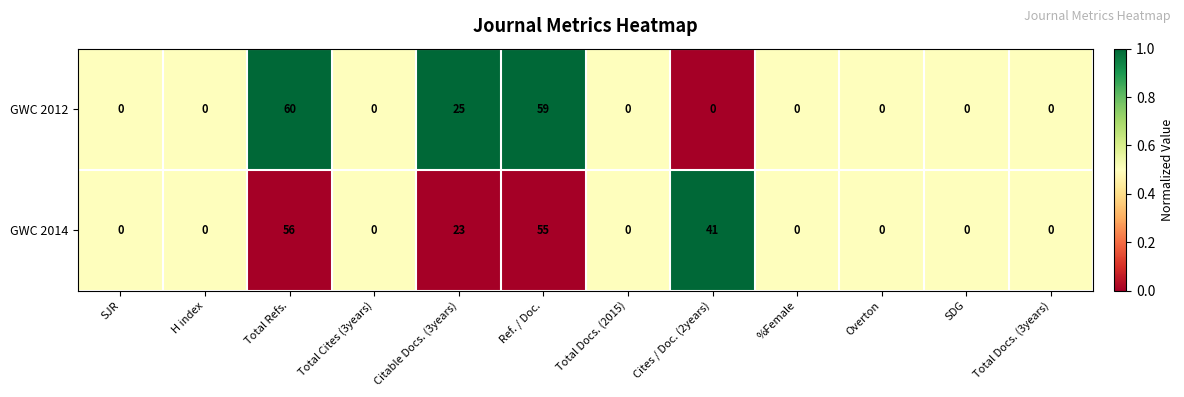

How many data points does each series have?

12